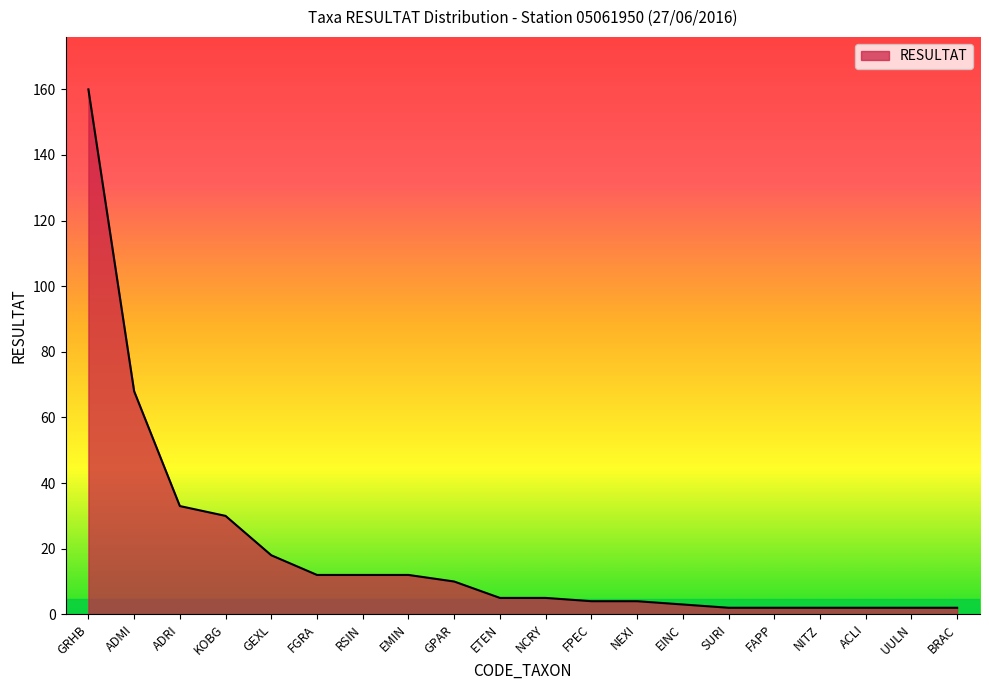

What is the greatest value displayed?

160